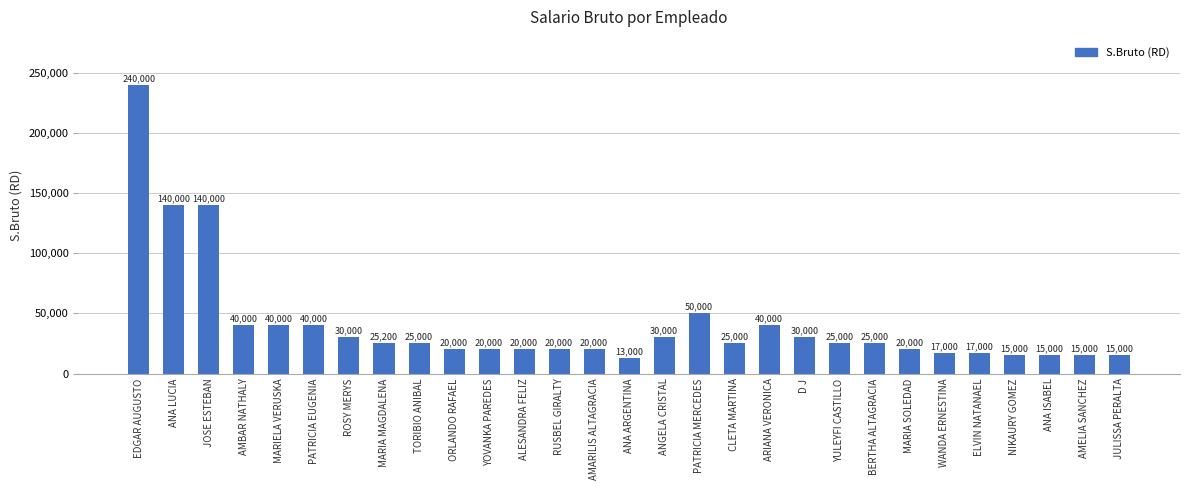

What is the smallest value displayed?

13000